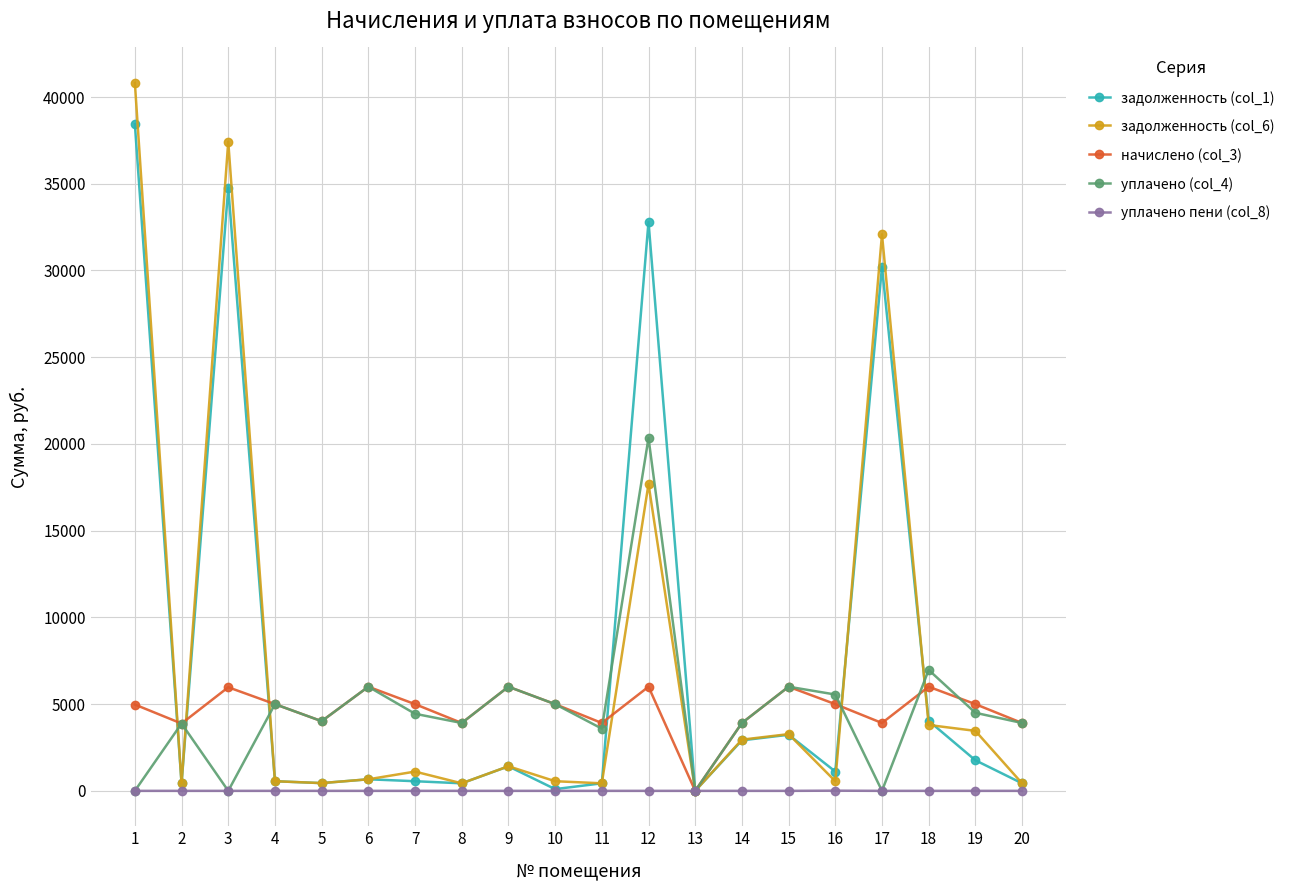

The value of задолженность (col_1) at 13 is 0.0. True or false?

True